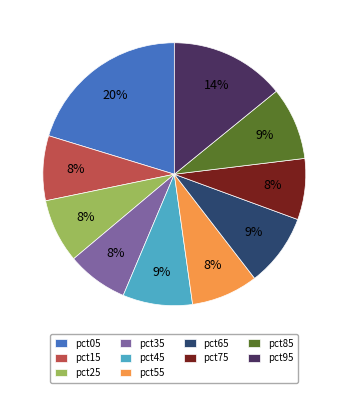

Is the sum of pct05 and pct55 greater than half?

No